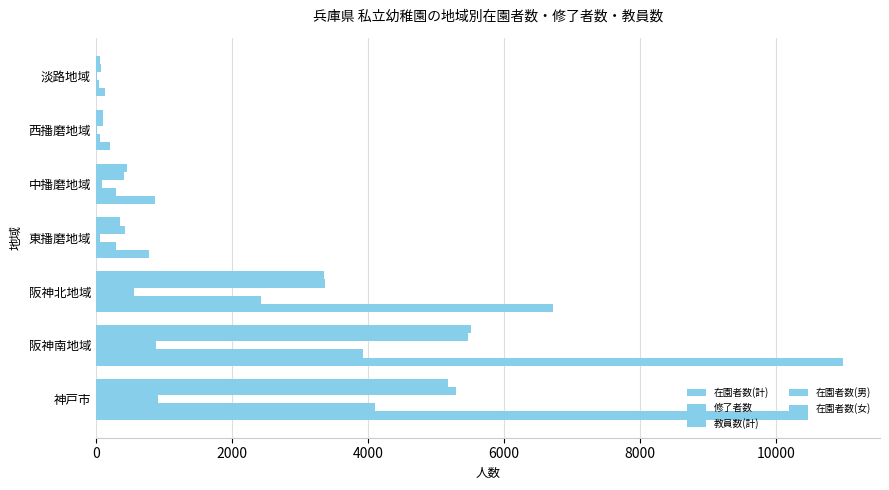

Count the number of data series in this chart.

5